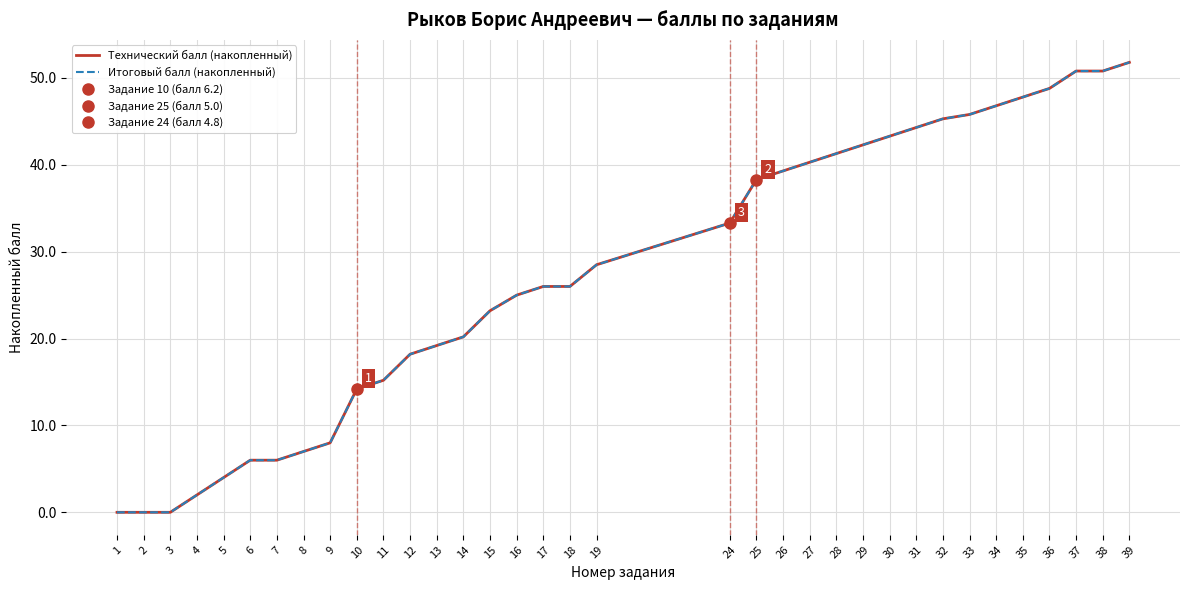

What are all the series names shown in the legend?

Технический балл (накопленный), Итоговый балл (накопленный)